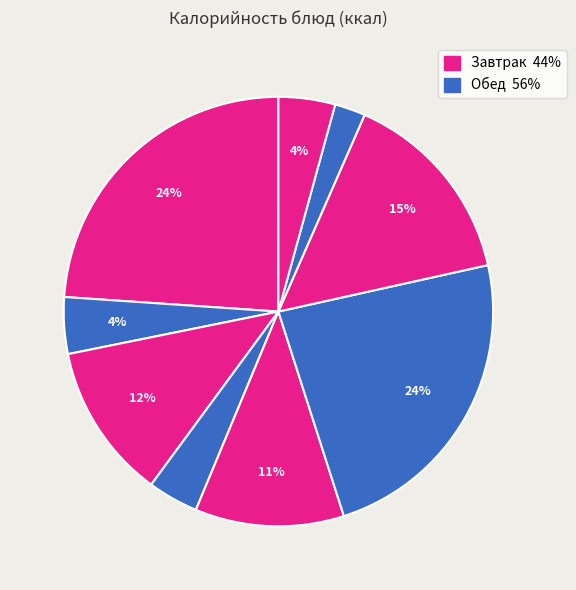

How many slices are in this pie chart?

9